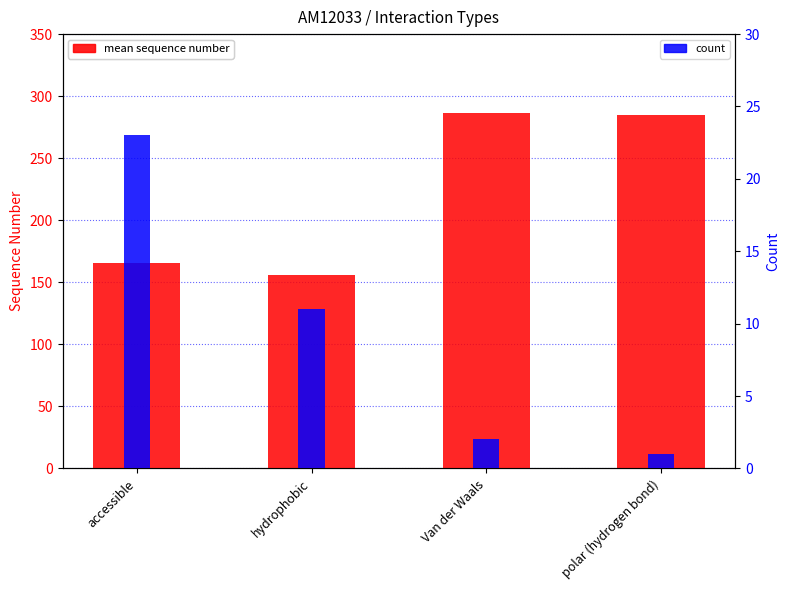

How many bars are there in total?

8